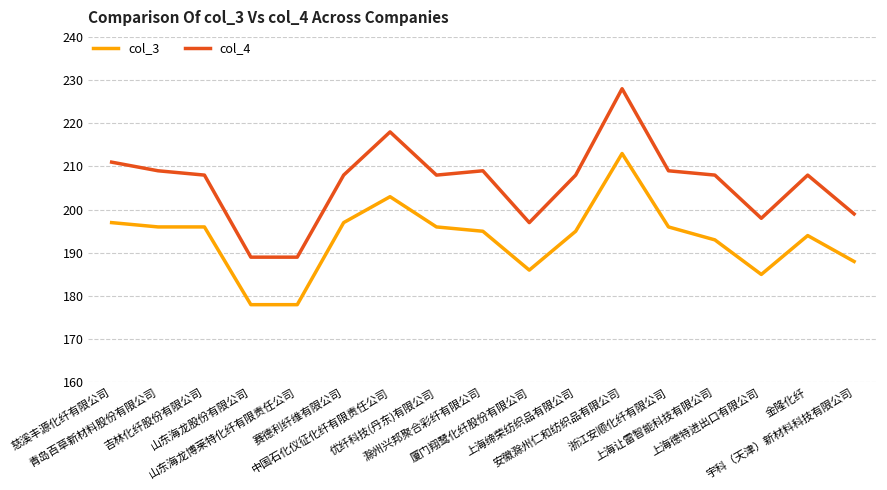

Rank the series by their maximum value, from lowest to highest.

col_3, col_4